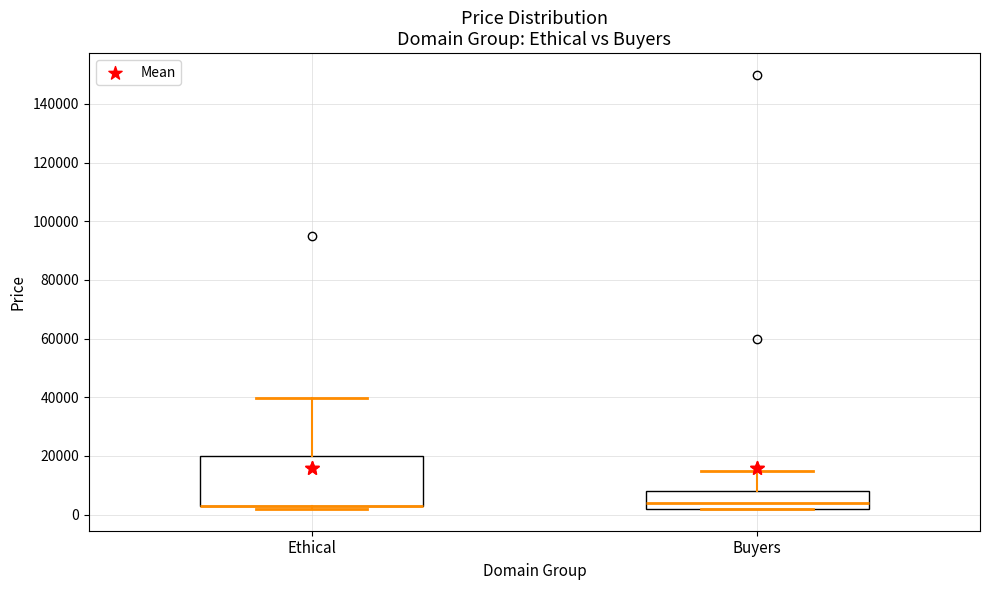

Which box is the tallest, from its lower edge to its upper edge?

Ethical